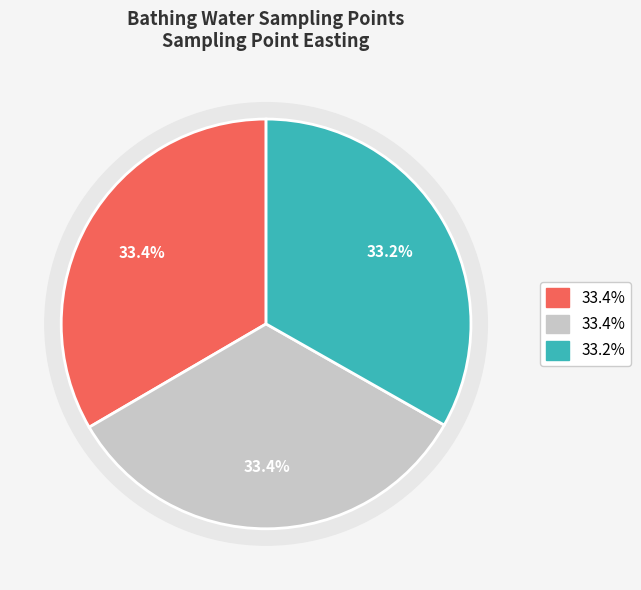

The Plymouth Hoe West slice represents 19% of the pie. True or false?

False